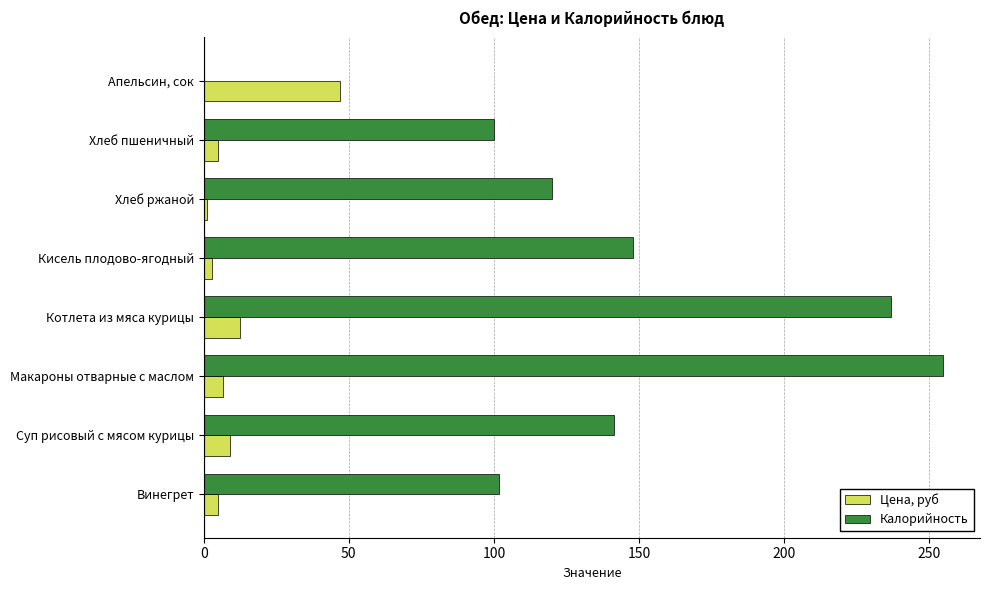

At which category is the sum across all series the highest?

Макароны отварные с маслом